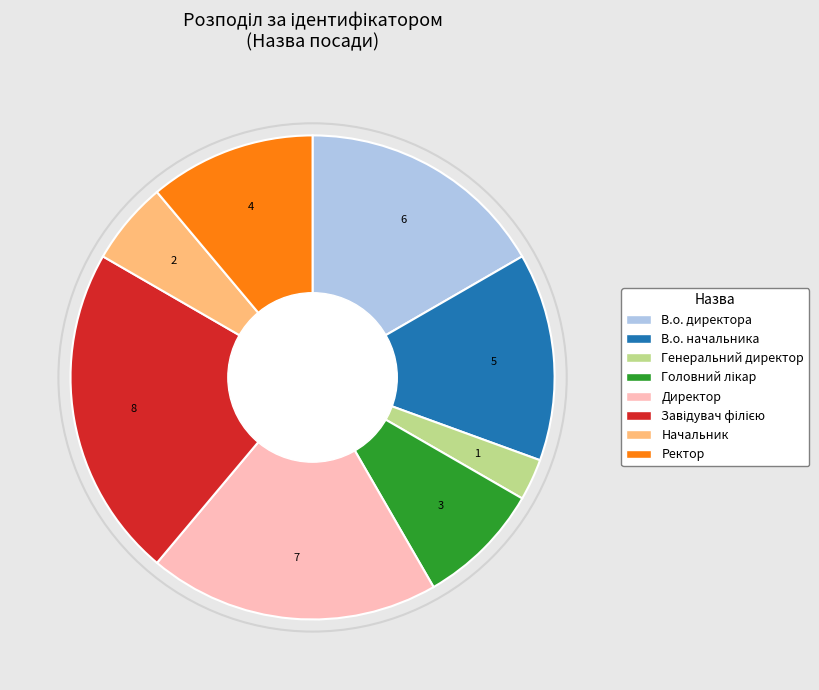

Is the sum of Директор and В.о. директора greater than half?

No